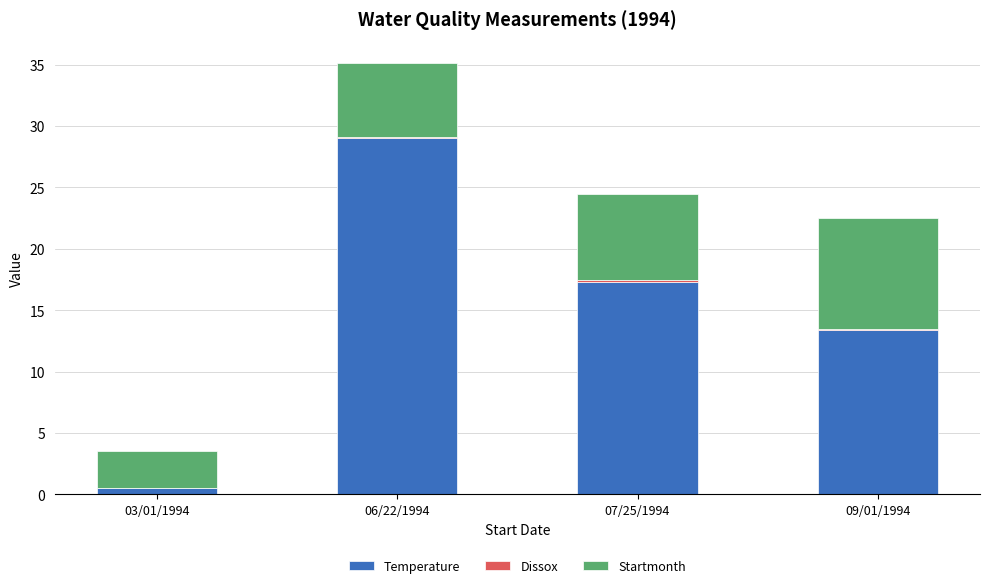

At which label is Temperature closest to 14?

09/01/1994